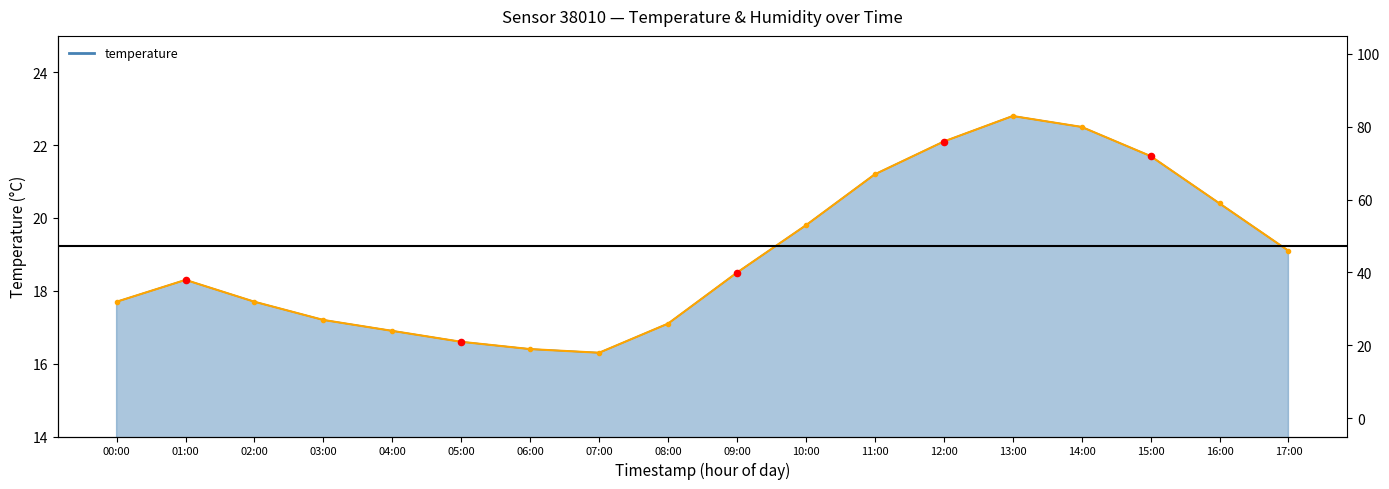

Which series has the largest total across all categories?

temperature